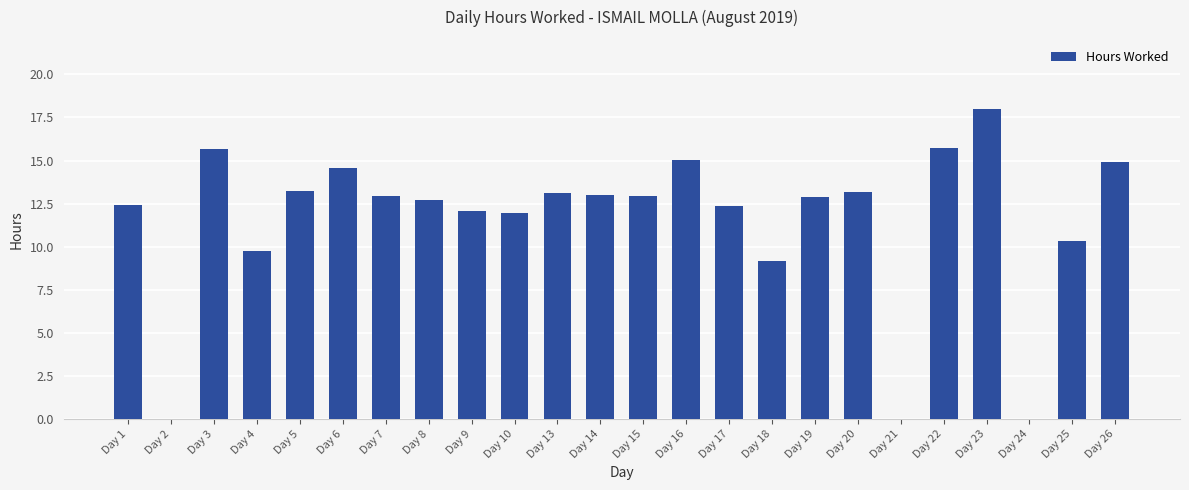

Count the number of categories in the chart.

24